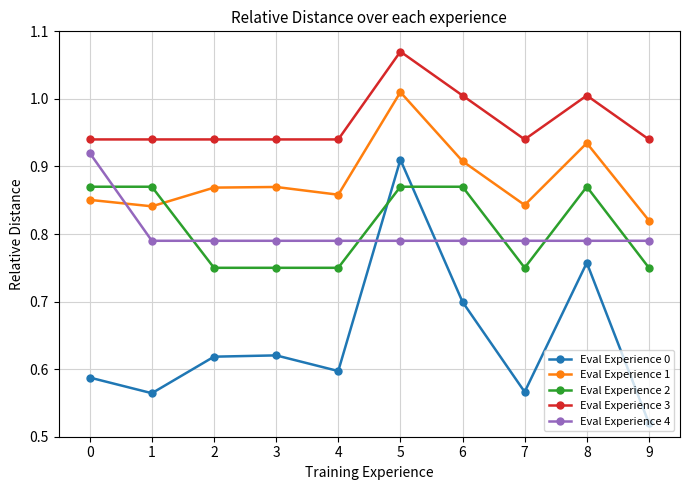

What is the difference between the Eval Experience 2 values at 6 and 7?

0.1